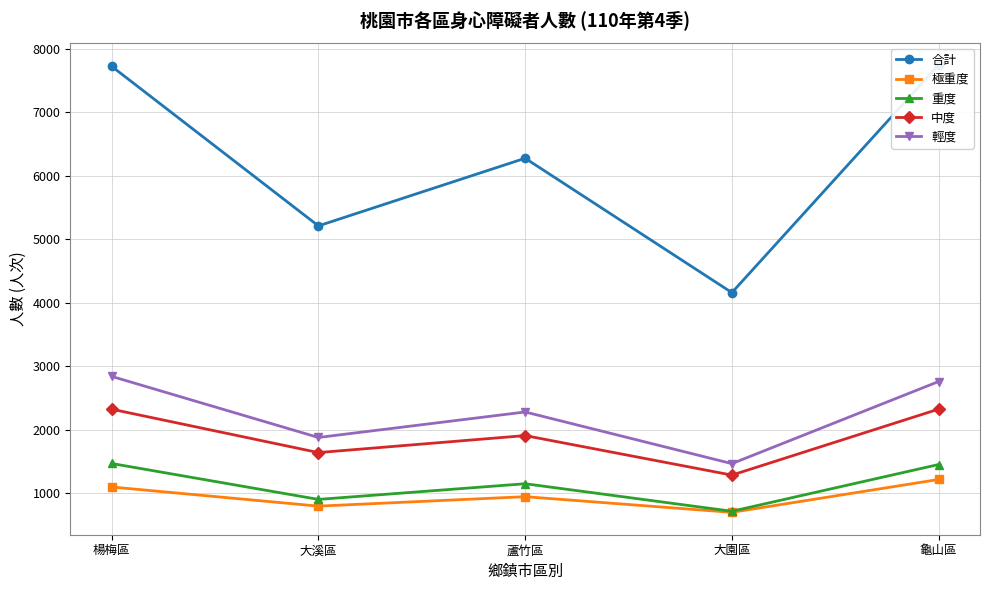

The 合計 series shows 2062 at 大園區. True or false?

False